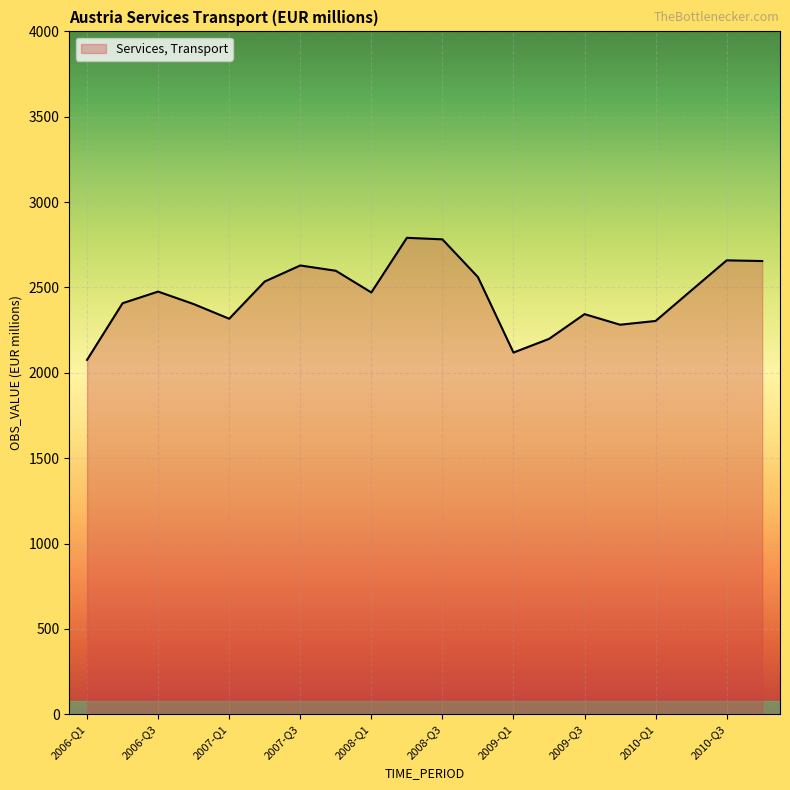

What is the smallest value displayed?

2076